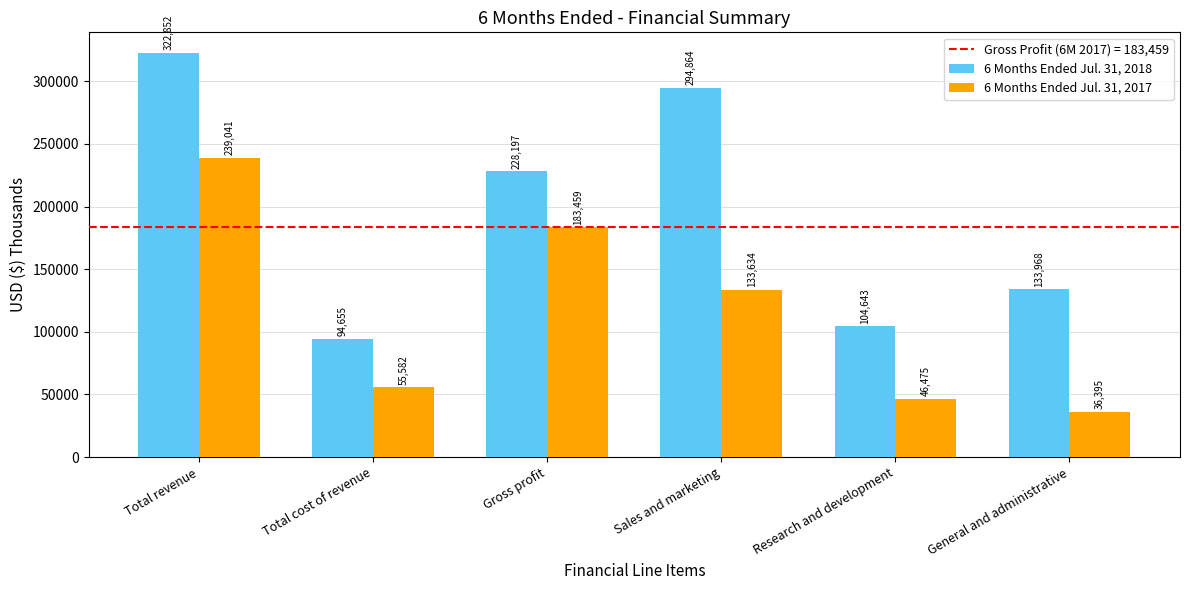

Count the number of categories in the chart.

6